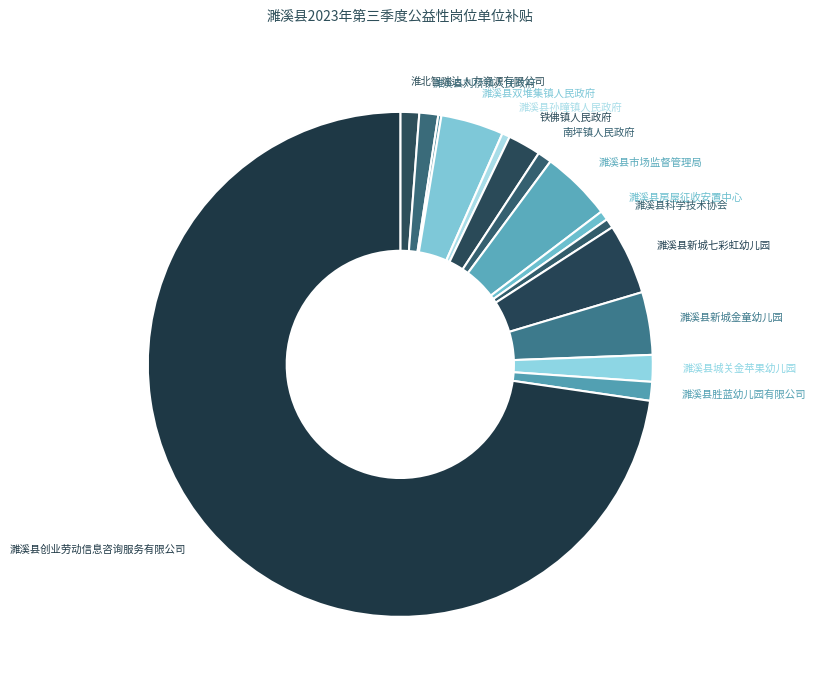

Rank the categories by value from highest to lowest.

濉溪县创业劳动信息咨询服务有限公司, 濉溪县市场监督管理局, 濉溪县新城七彩虹幼儿园, 濉溪县双堆集镇人民政府, 濉溪县新城金童幼儿园, 铁佛镇人民政府, 濉溪县城关金苹果幼儿园, 淮北智瑞达人力资源有限公司, 濉溪县刘桥镇人民政府, 濉溪县胜蓝幼儿园有限公司, 南坪镇人民政府, 濉溪县房屋征收安置中心, 濉溪县科学技术协会, 濉溪县孙疃镇人民政府, 濉溪县妇女联合会